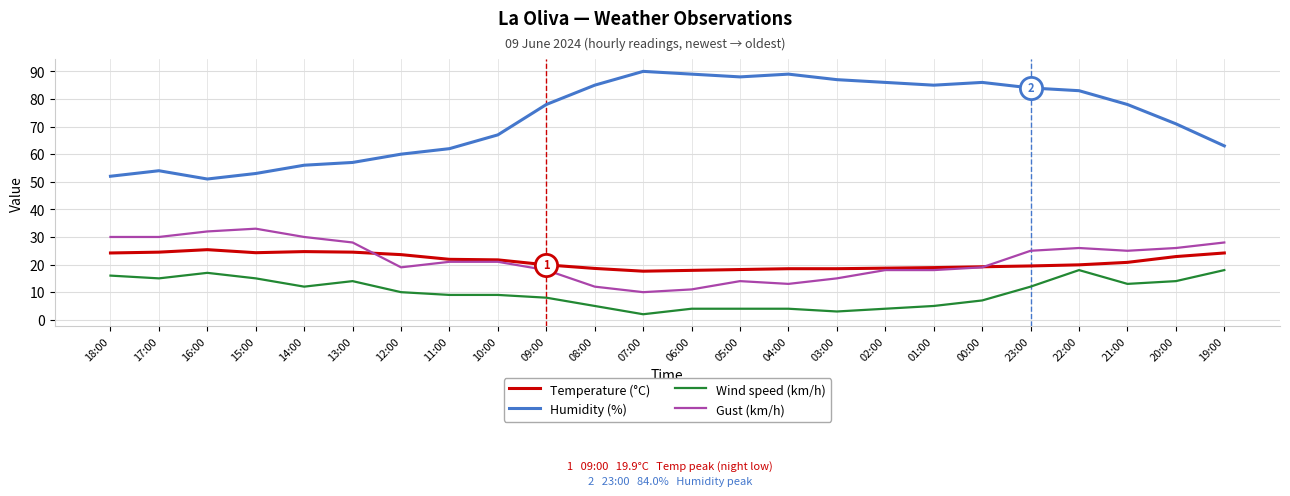

What position from the right is 12:00?

18